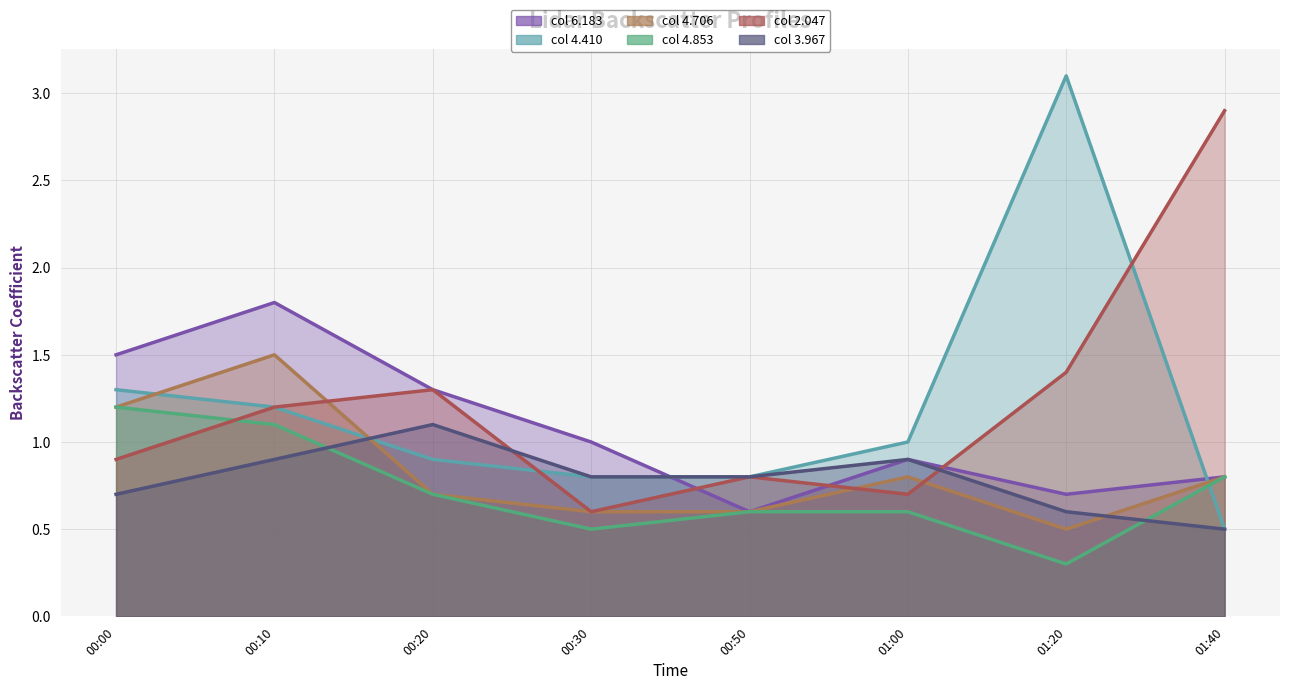

What is the label of the 1st point from the right?

01:40